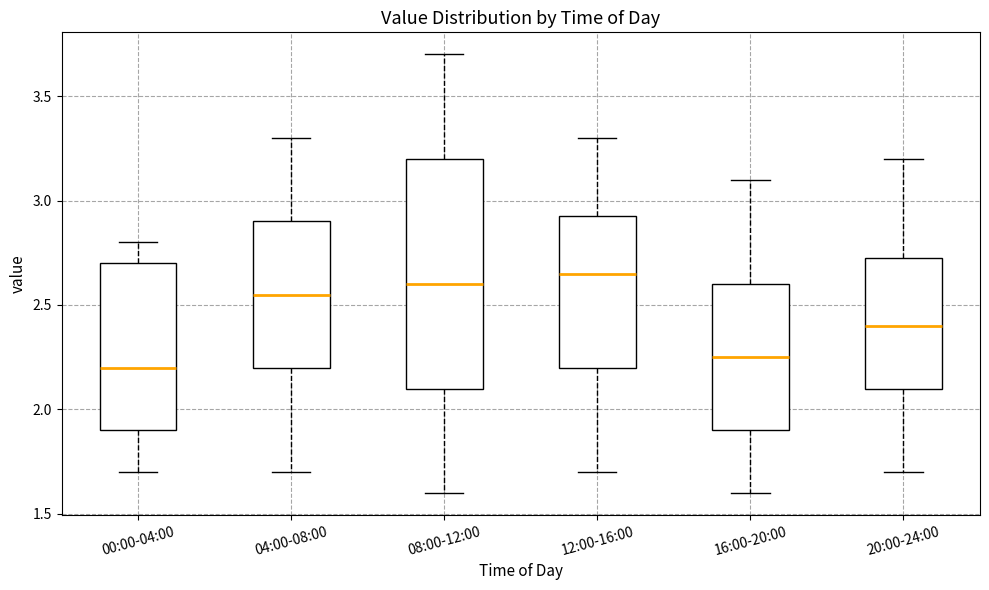

Reading left to right, transcribe this box plot: for each box, give where its median line is, the range the box spans, and where its two whiskers end, as read against the y-axis. The values are not printed on the chart, so give them approximately, as read against the axis.

00:00-04:00: median 2.20, box 1.90 to 2.70, whiskers 1.70 to 2.80
04:00-08:00: median 2.55, box 2.20 to 2.90, whiskers 1.70 to 3.30
08:00-12:00: median 2.60, box 2.10 to 3.20, whiskers 1.60 to 3.70
12:00-16:00: median 2.65, box 2.20 to 2.95, whiskers 1.70 to 3.30
16:00-20:00: median 2.25, box 1.90 to 2.60, whiskers 1.60 to 3.10
20:00-24:00: median 2.40, box 2.10 to 2.75, whiskers 1.70 to 3.20